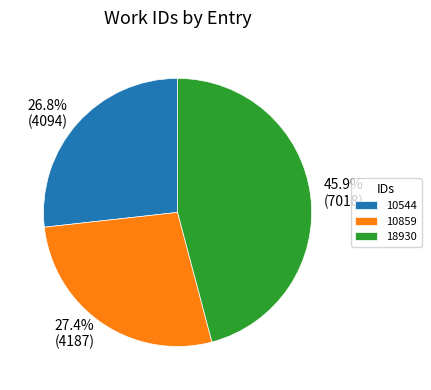

To the nearest percent, what portion does 18930 represent?

46%